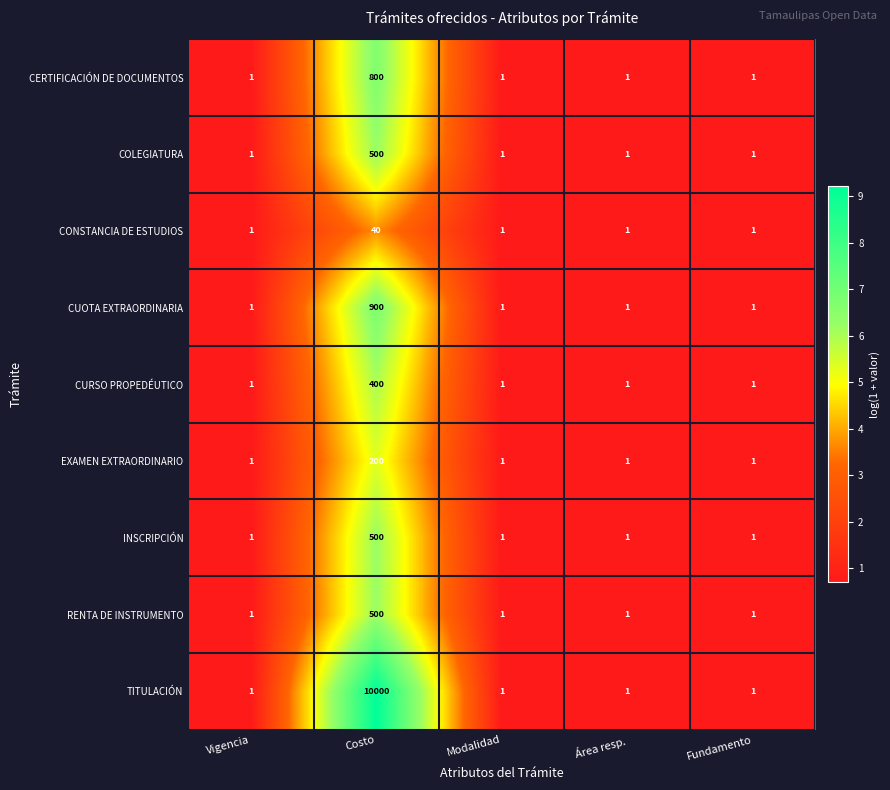

Which series has the largest range (max minus min)?

TITULACIÓN